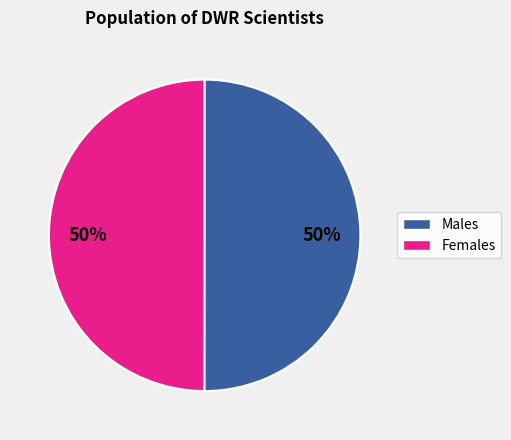

To the nearest percent, what is the average slice percentage?

50%